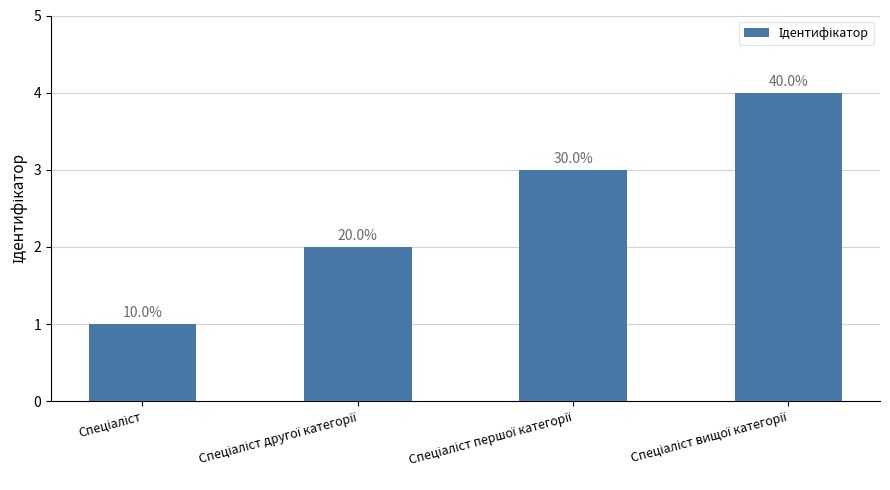

The value at Спеціаліст is 1. True or false?

True